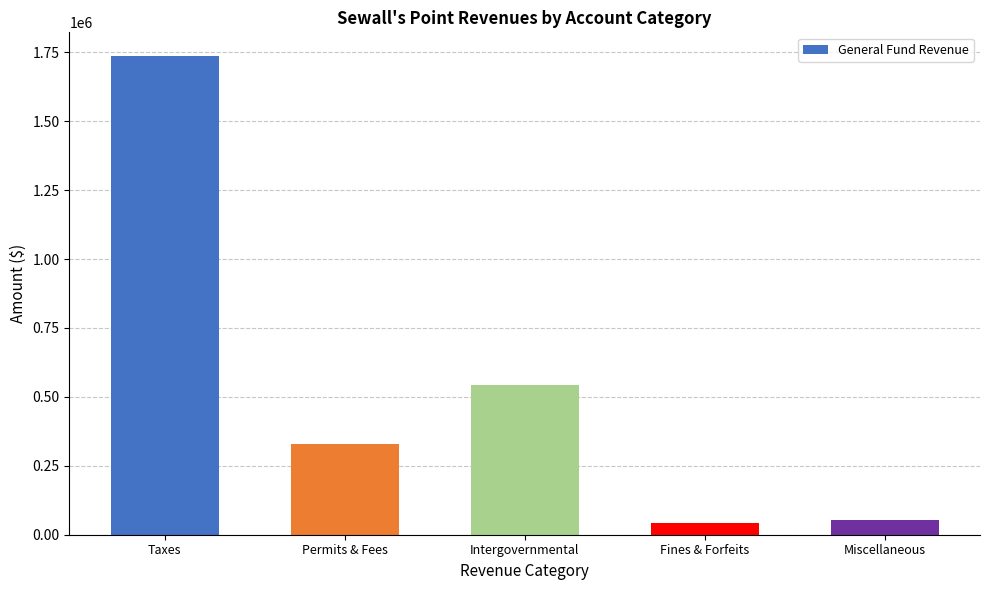

Which category has the highest value across all series?

Taxes